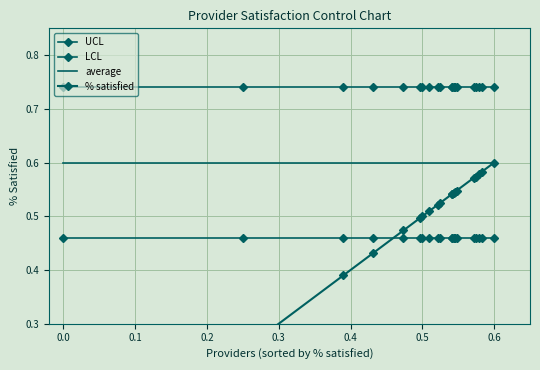

Which series has the widest spread of values?

% satisfied